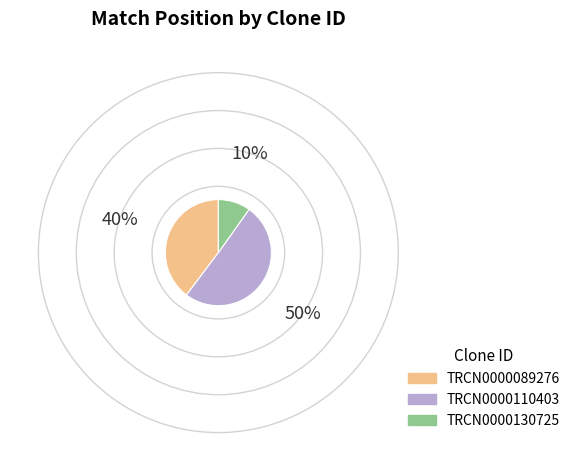

Combined, do TRCN0000110403 and TRCN0000130725 account for over 50%?

Yes